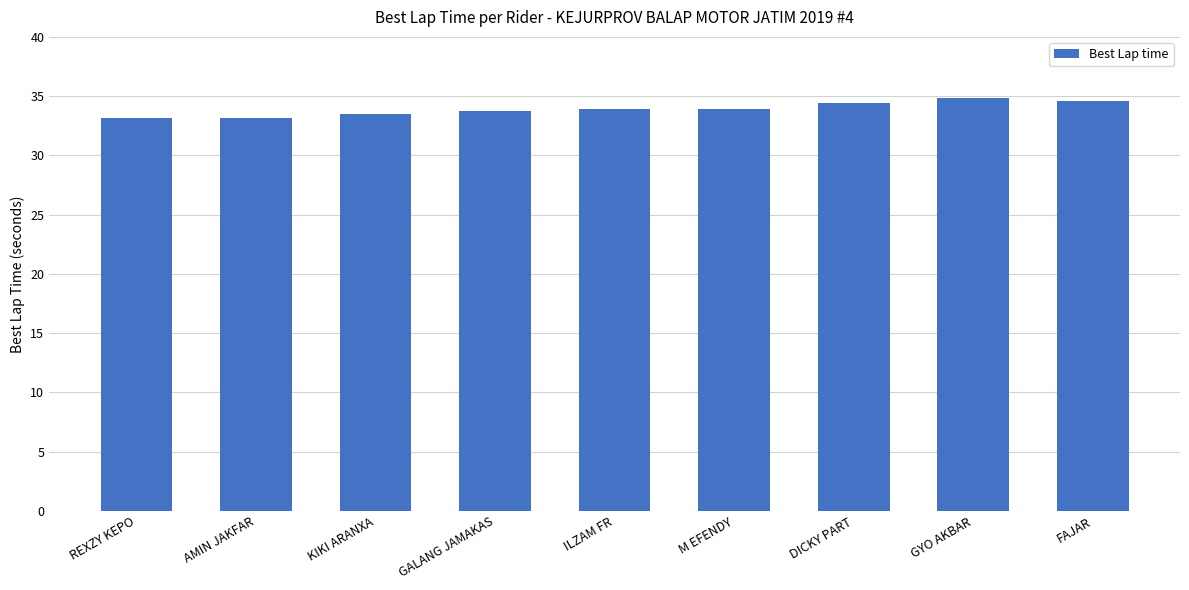

How many bars are there in total?

9